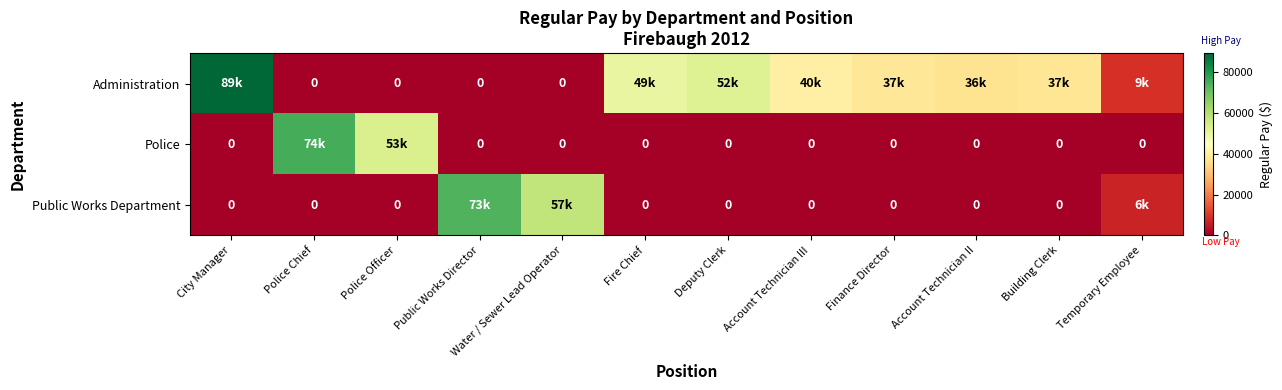

True or false: Police has a value of 0 at Finance Director.

True